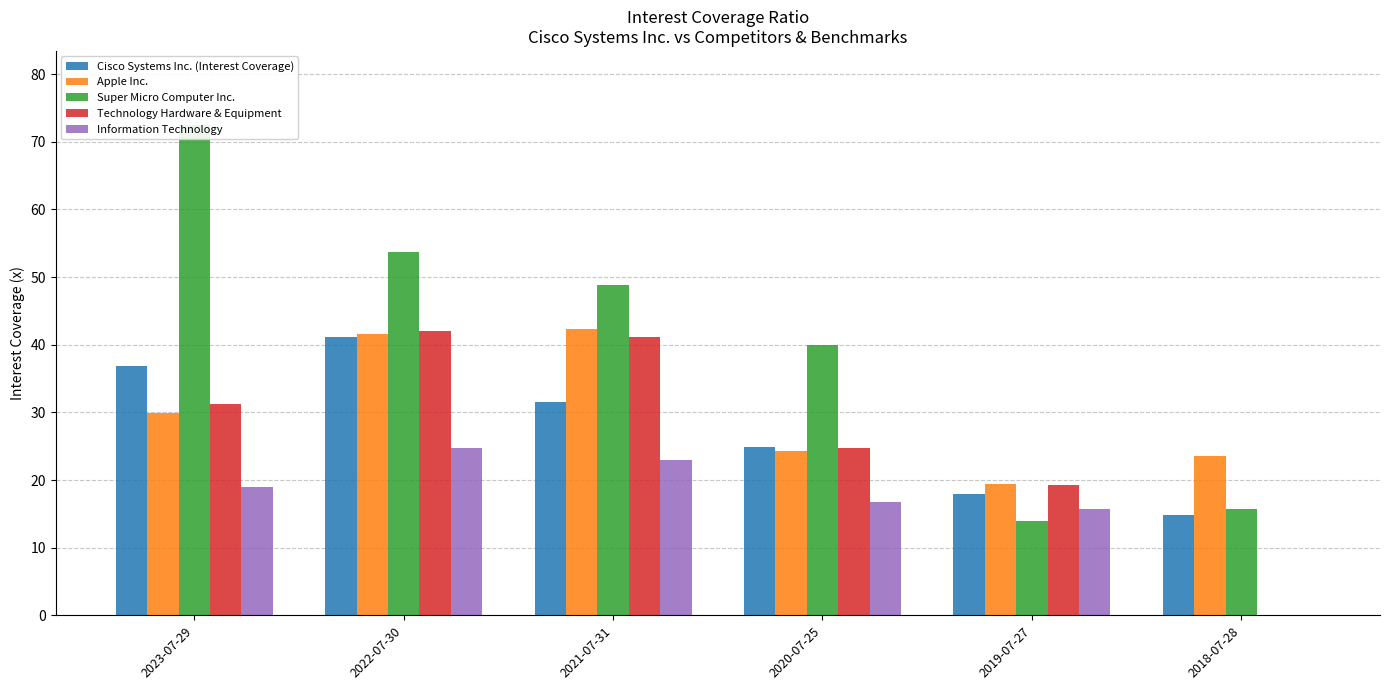

Is the value of Information Technology at 2018-07-28 greater than the value of Apple Inc. at 2022-07-30?

No